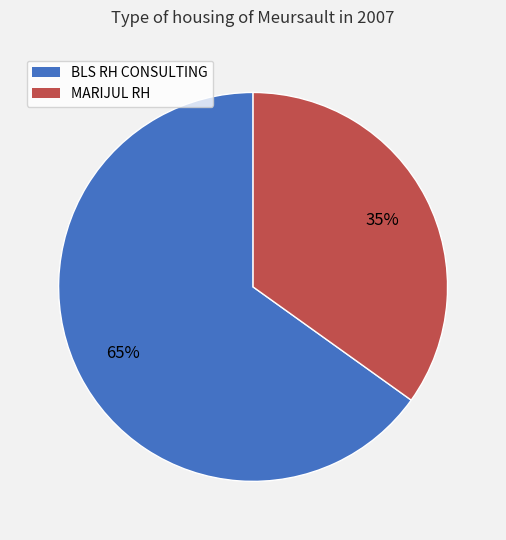

To the nearest percent, what is the combined percentage of BLS RH CONSULTING and MARIJUL RH?

100%